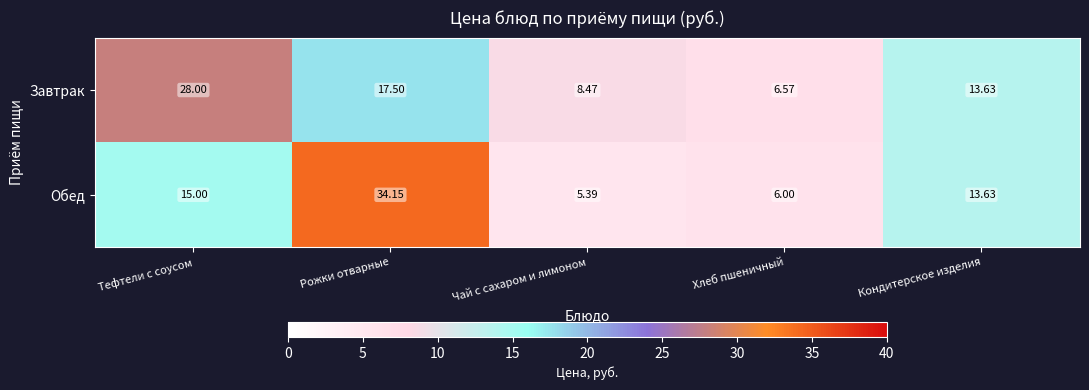

Rank the series at Чай с сахаром и лимоном from highest to lowest value.

Завтрак, Обед